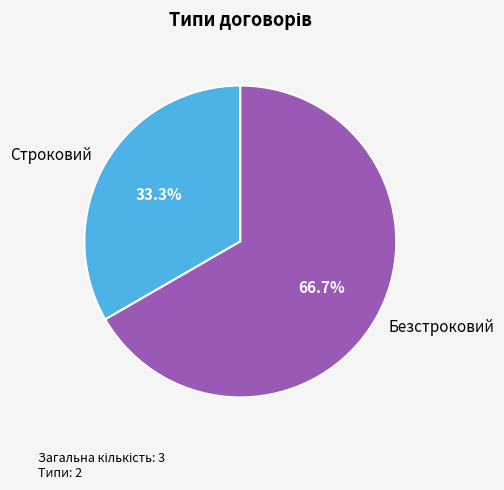

Combined, what portion of the pie is Строковий and Безстроковий?

100.0%